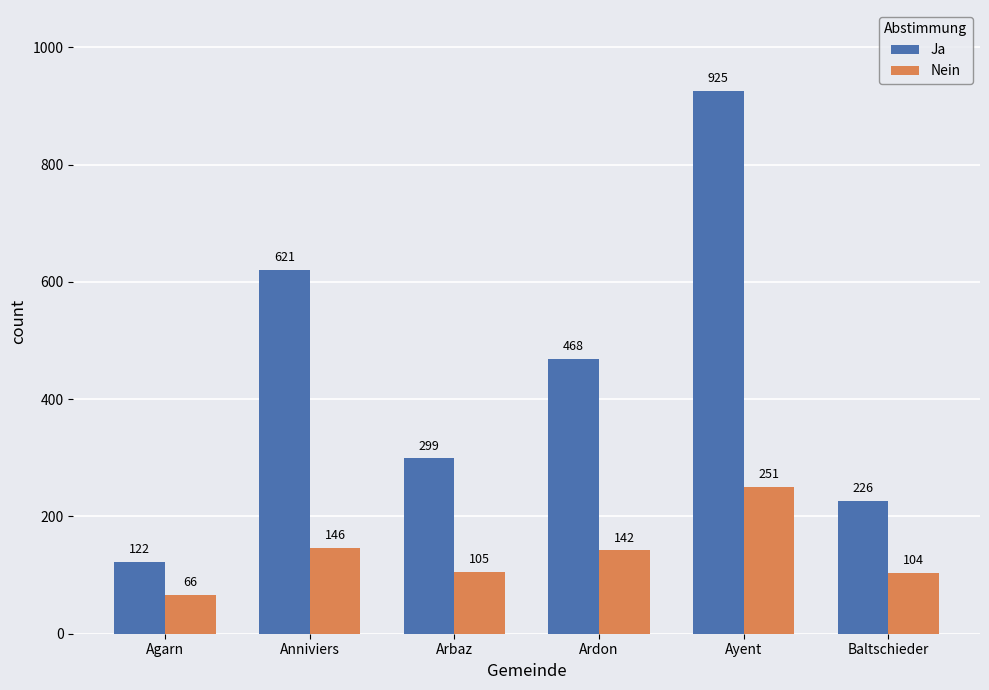

True or false: Ja has a value of 295 at Ayent.

False